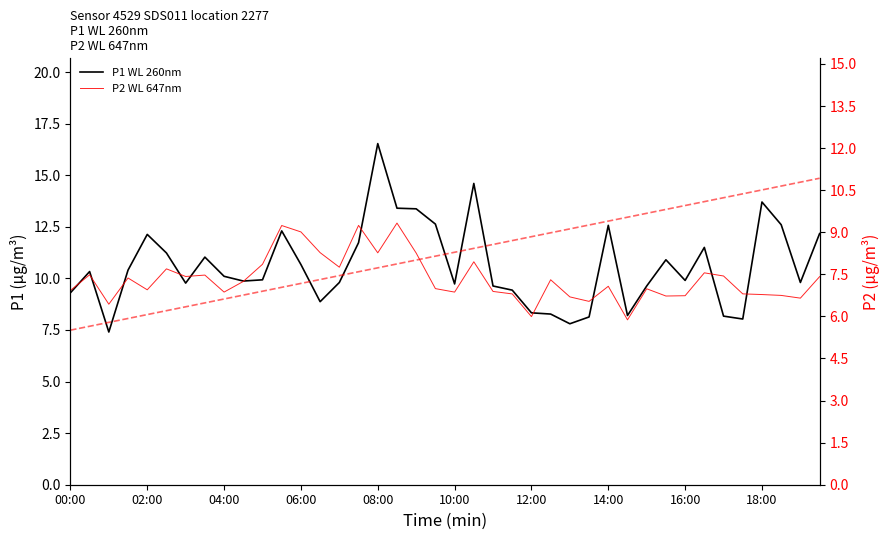

What is the difference between the second highest and minimum values in the P1 WL 260nm series?

7.2